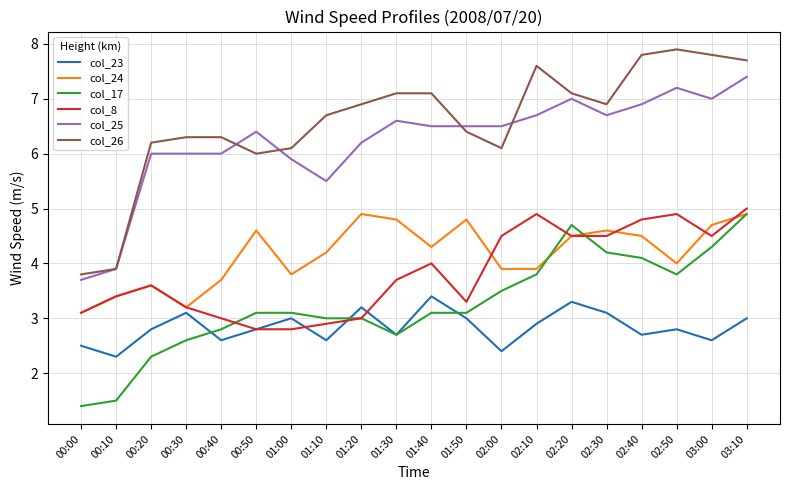

How many lines are shown in the chart?

6